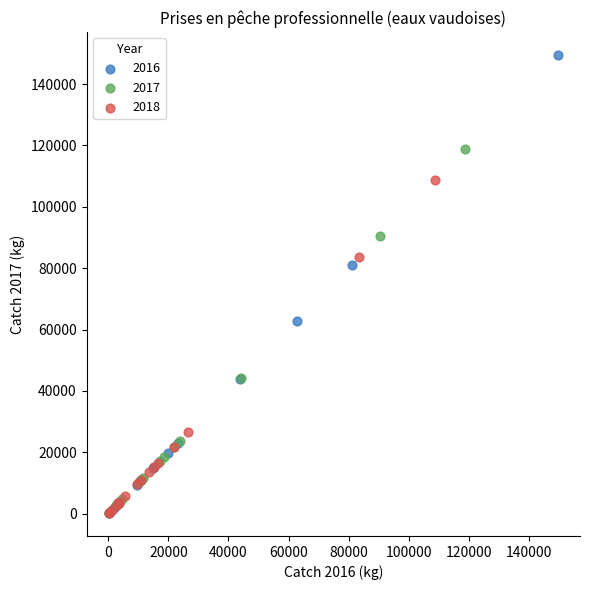

Which series has the widest spread of Y values?

2016